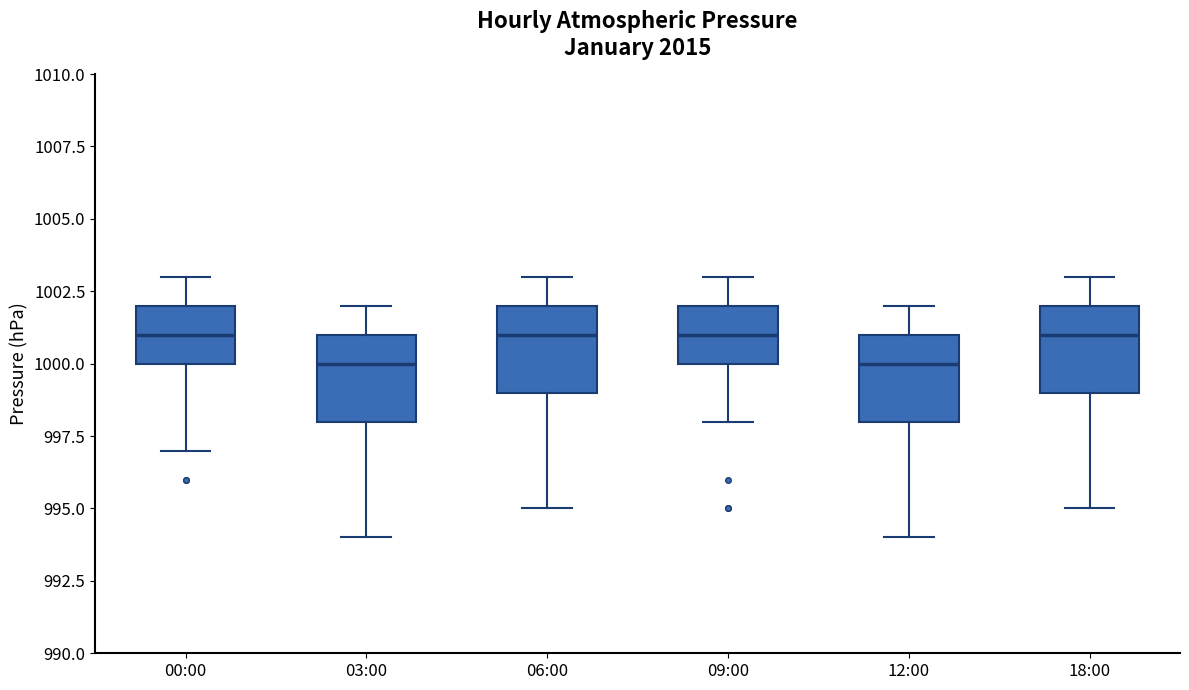

Reading left to right, transcribe this box plot: for each box, give where its median line is, the range the box spans, and where its two whiskers end, as read against the y-axis. The values are not printed on the chart, so give them approximately, as read against the axis.

00:00: median 1001, box 1000 to 1002, whiskers 997 to 1003
03:00: median 1000, box 998 to 1001, whiskers 994 to 1002
06:00: median 1001, box 999 to 1002, whiskers 995 to 1003
09:00: median 1001, box 1000 to 1002, whiskers 998 to 1003
12:00: median 1000, box 998 to 1001, whiskers 994 to 1002
18:00: median 1001, box 999 to 1002, whiskers 995 to 1003